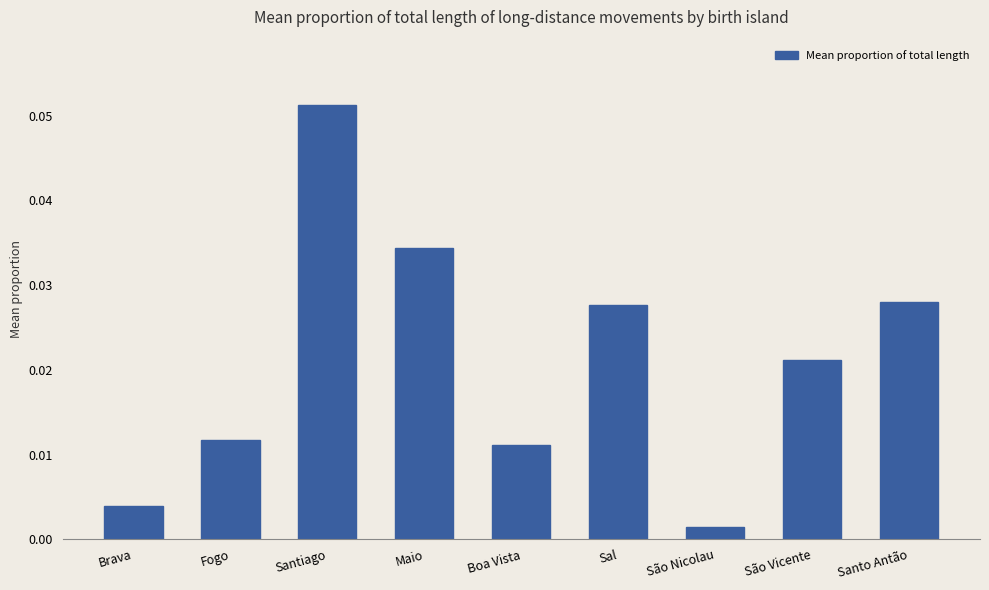

At which label is the value closest to 0?

São Nicolau